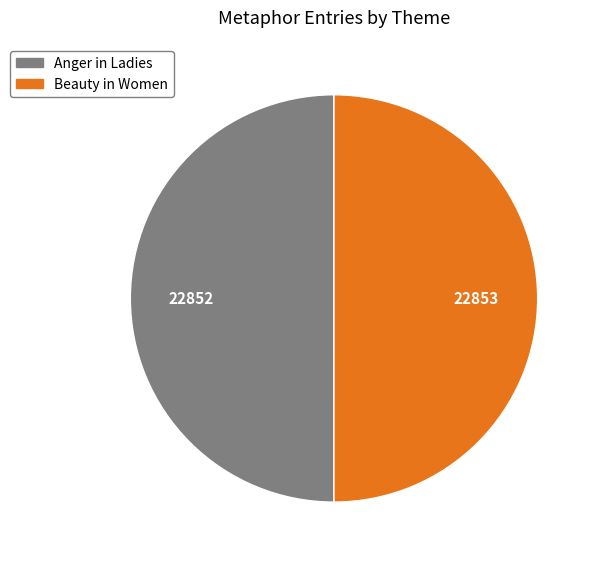

What is the ratio of the value at Beauty in Women to the value at Anger in Ladies?

1.0